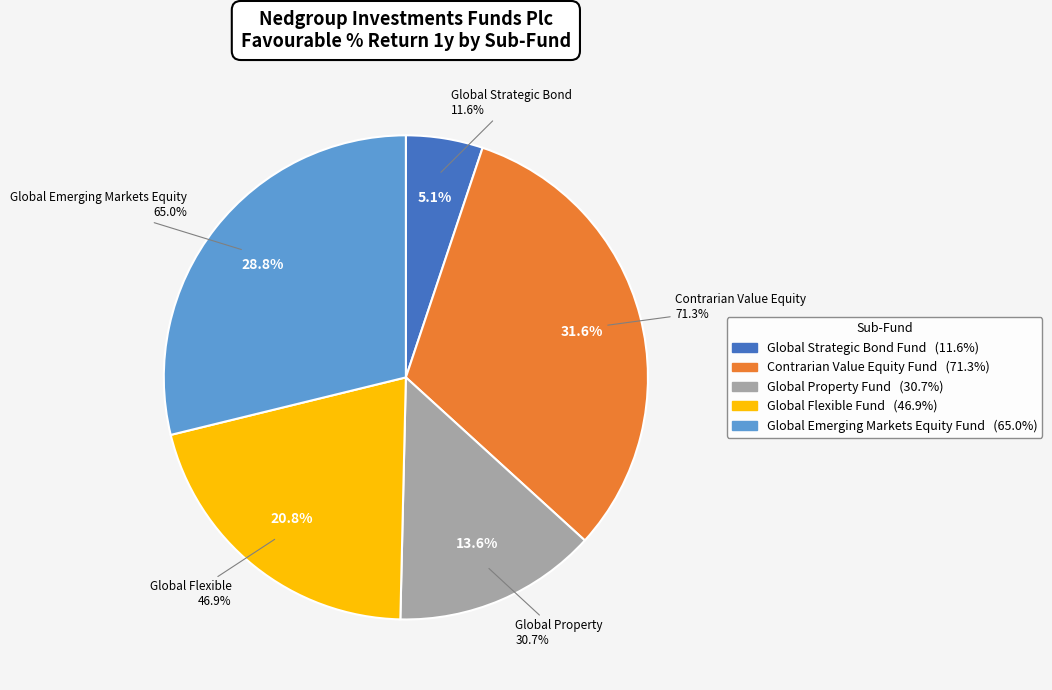

The Global Flexible Fund slice represents 9% of the pie. True or false?

False